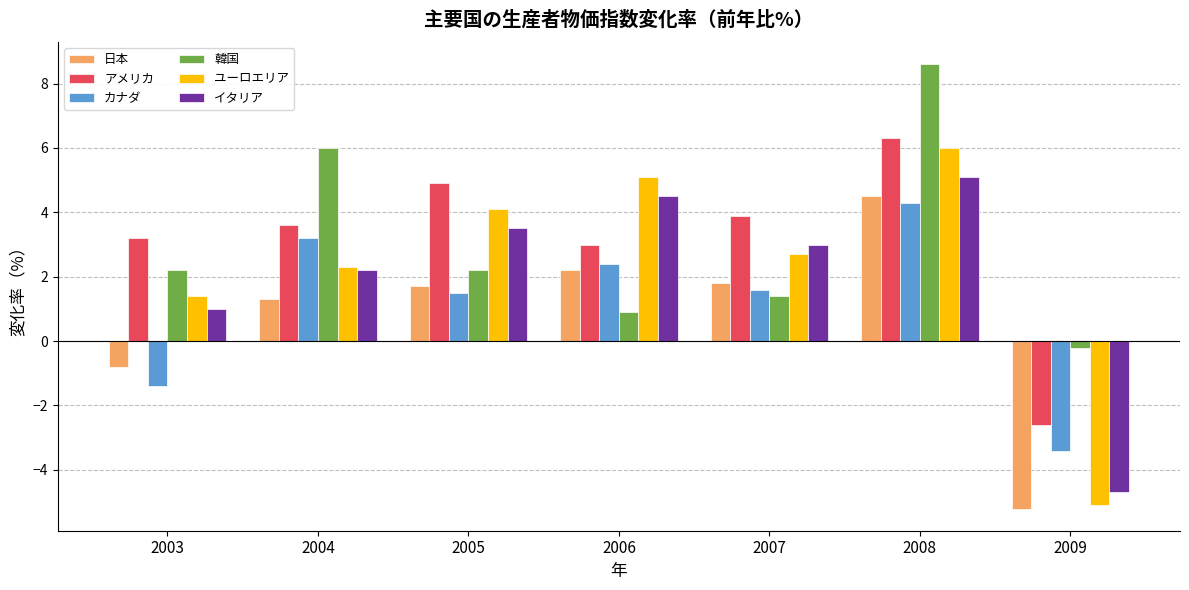

Is it true that イタリア equals -4.7 at 2009?

True